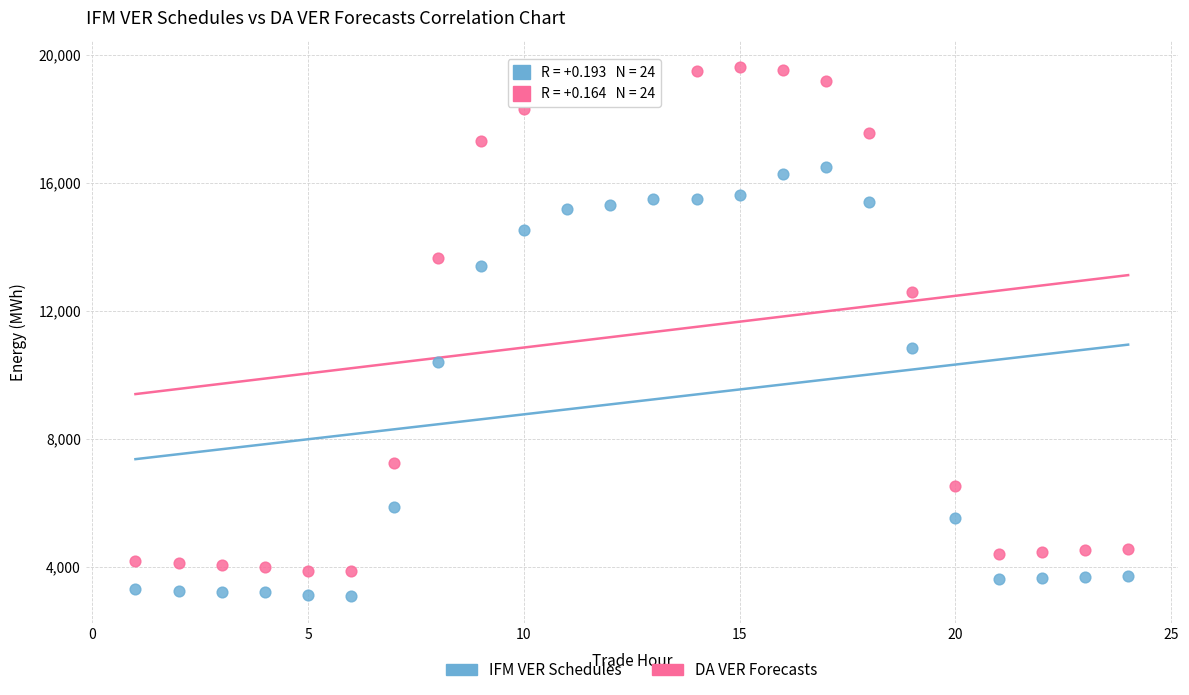

Which series contains the lowest Y value?

IFM VER Schedules